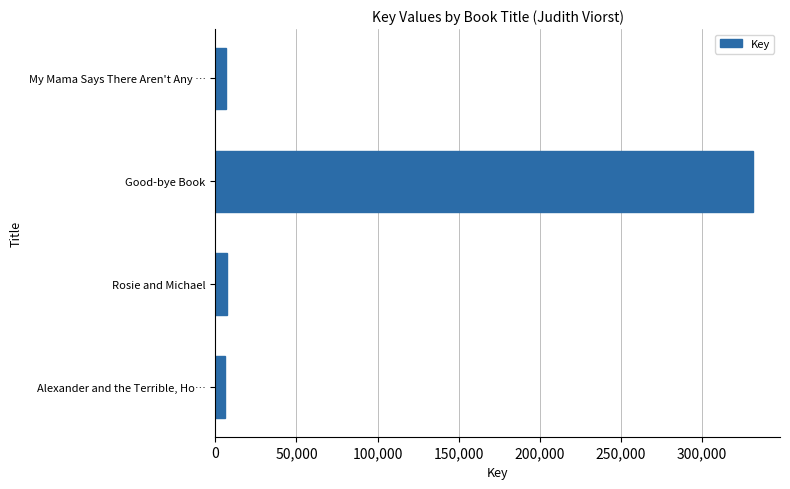

What is the greatest value displayed?

331584